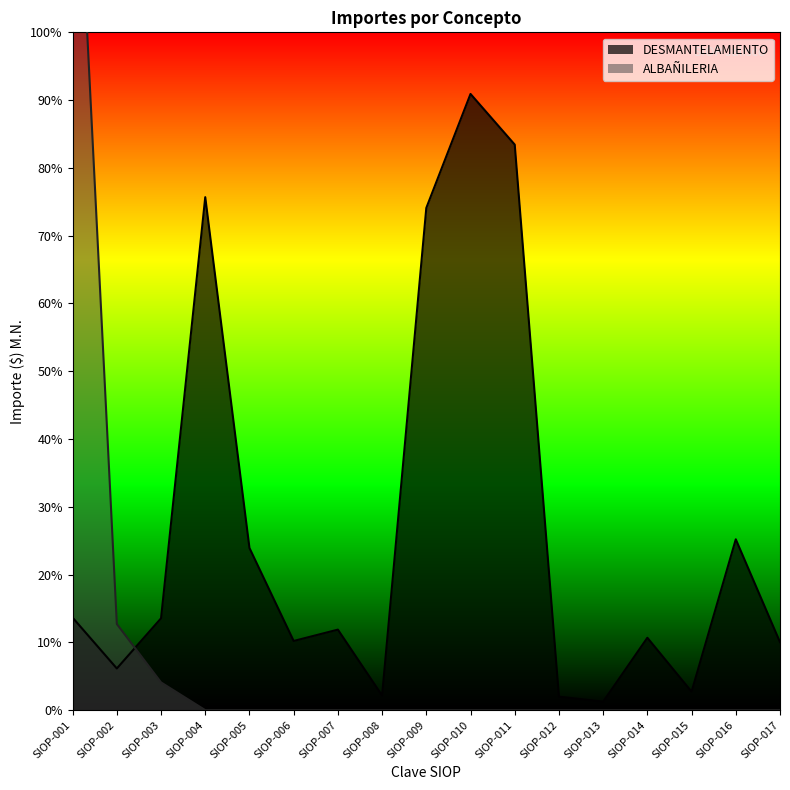

The DESMANTELAMIENTO series shows 3066.6 at SIOP-001. True or false?

True